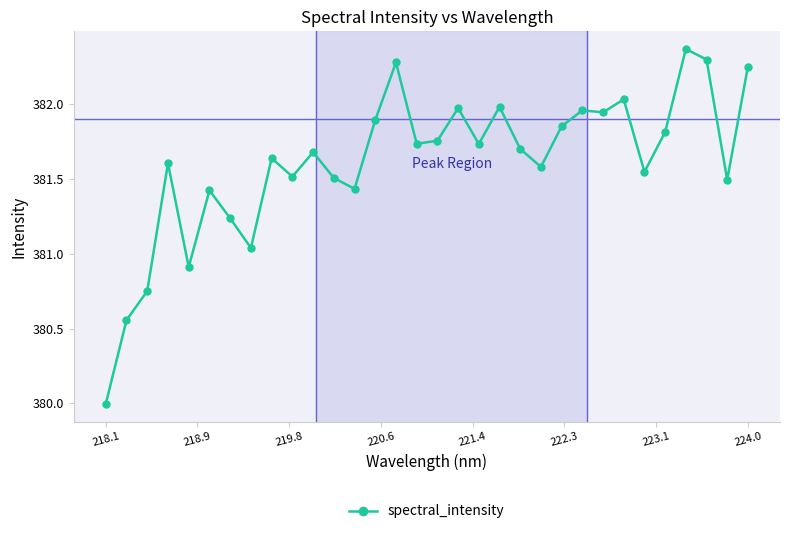

What is the sum of all values?

12211.5